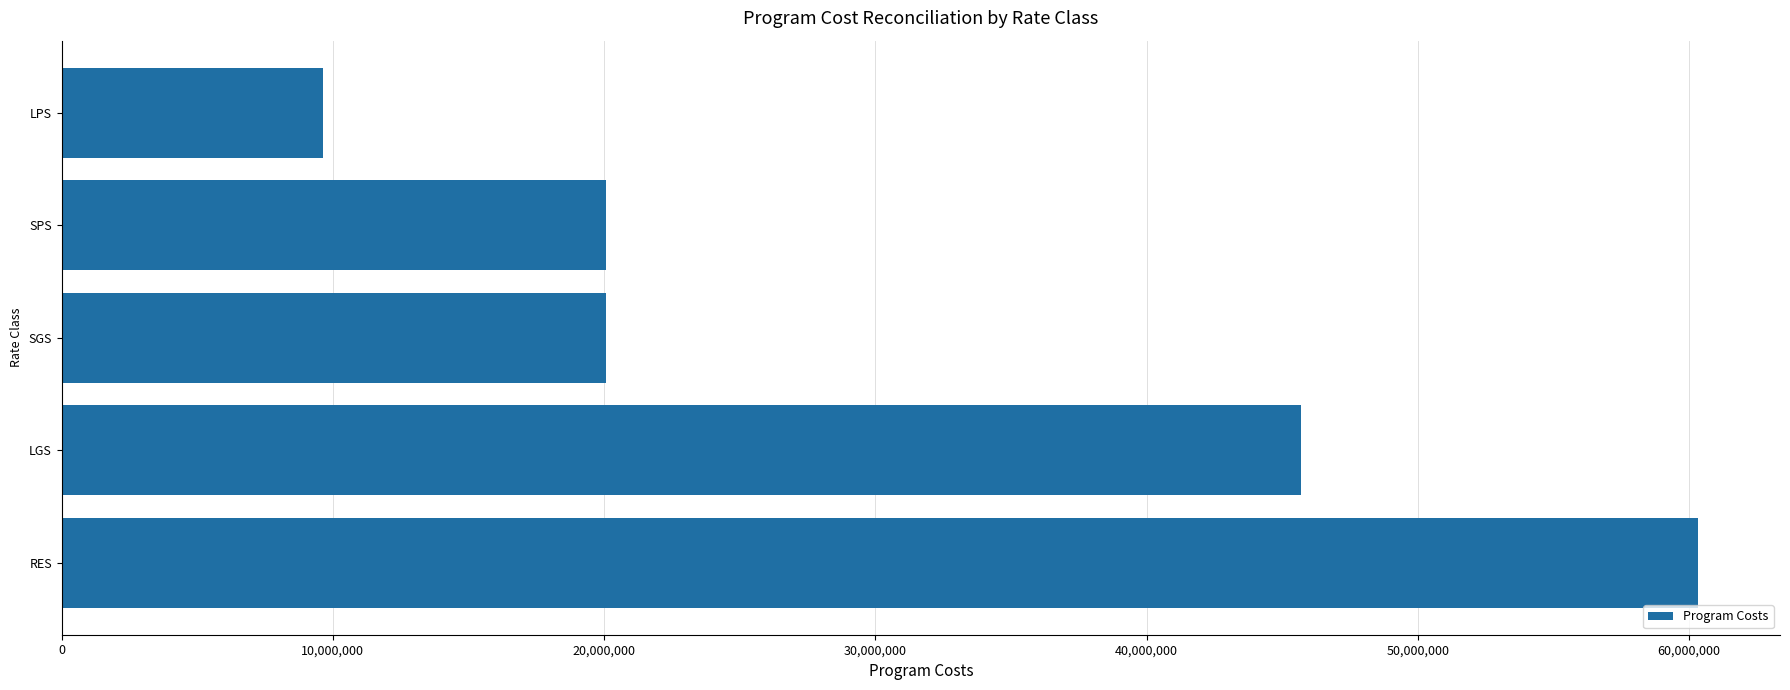

Does the chart contain stacked bars?

No